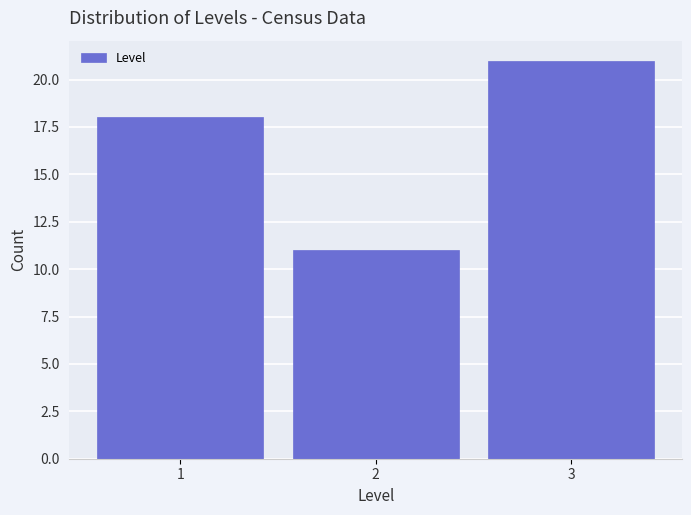

Reading left to right, transcribe this chart: for each bar, give the range it covers on the x-axis and its height. The values are not printed on the chart, so give them approximately, as read against the axis.

0.5 to 1.5: 18
1.5 to 2.5: 11
2.5 to 3.5: 21